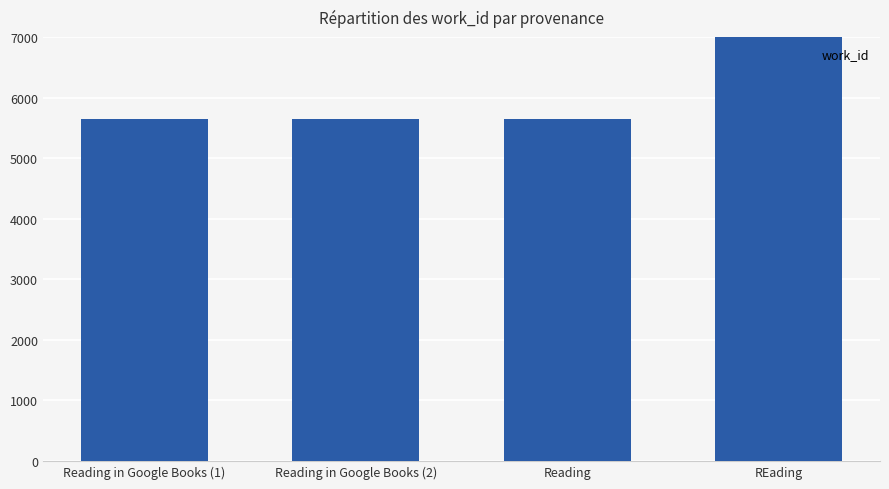

List the labels in order of value, largest first.

REading, Reading in Google Books (1), Reading in Google Books (2), Reading